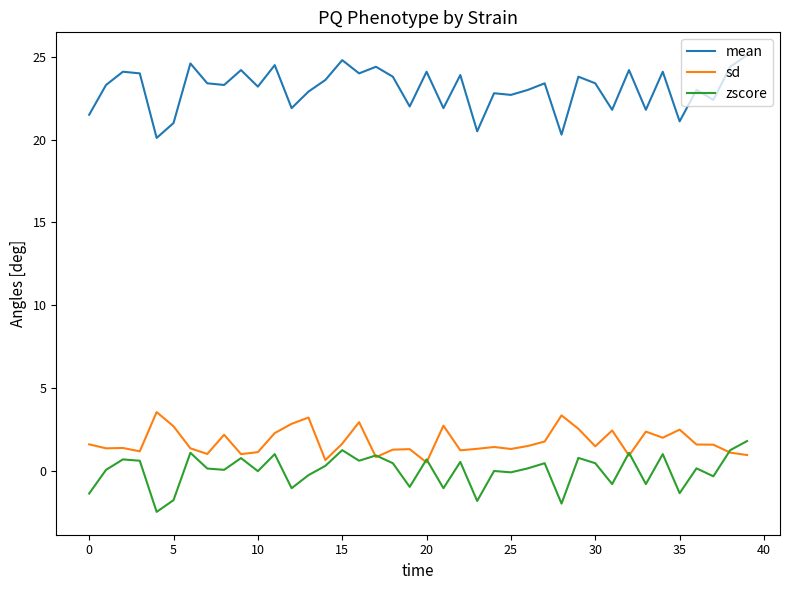

What are all the series names shown in the legend?

mean, sd, zscore